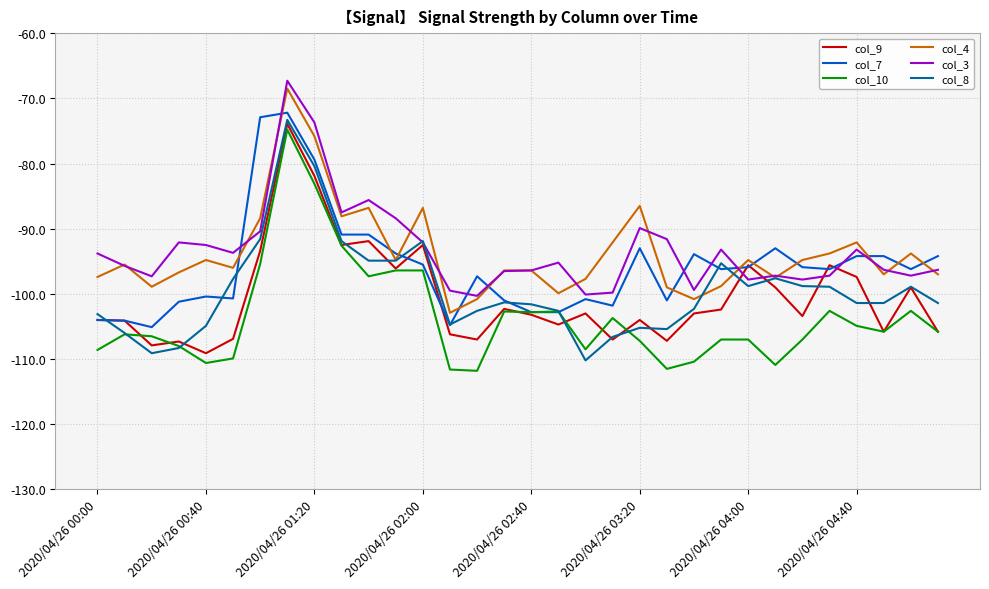

What is the greatest value displayed?

-67.3